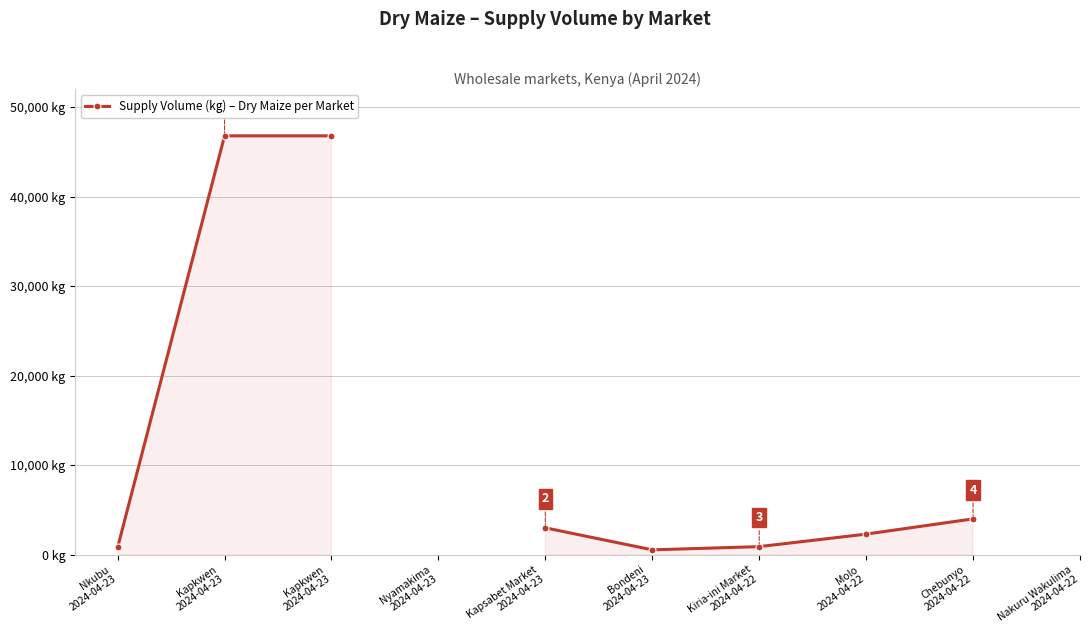

True or false: the data has more than 2 interior local peaks.

False